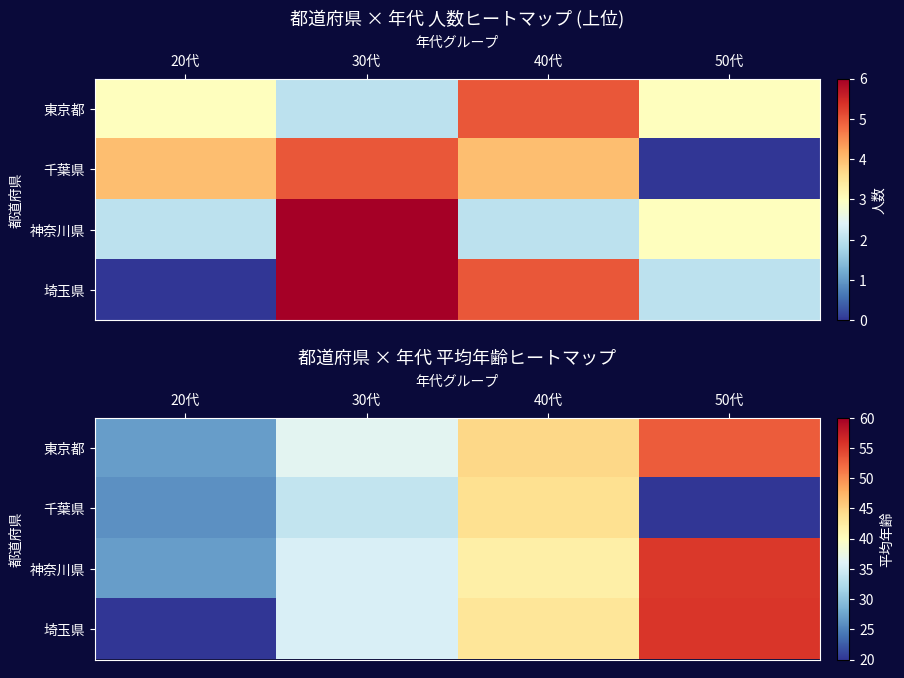

Which category has the lowest value in the 千葉県 series?

50代